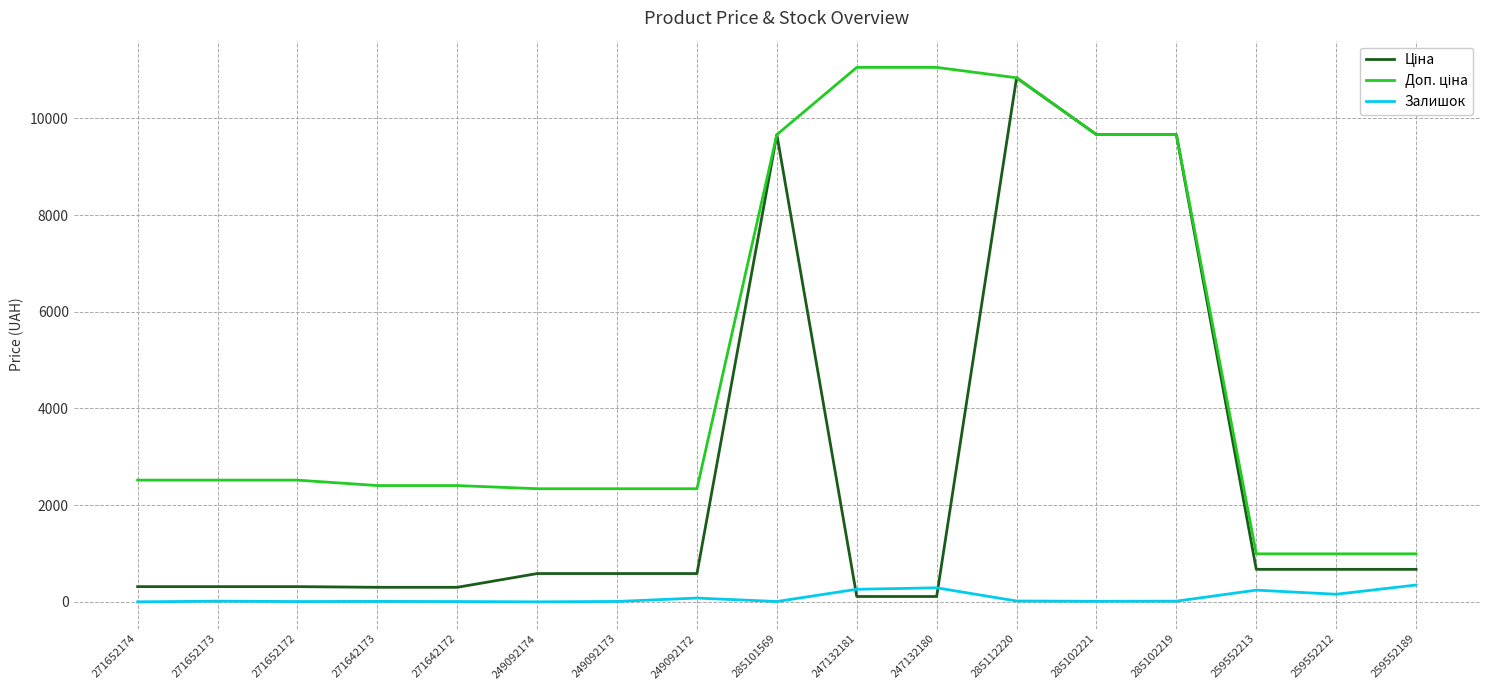

What is the maximum value shown in the chart?

11055.0